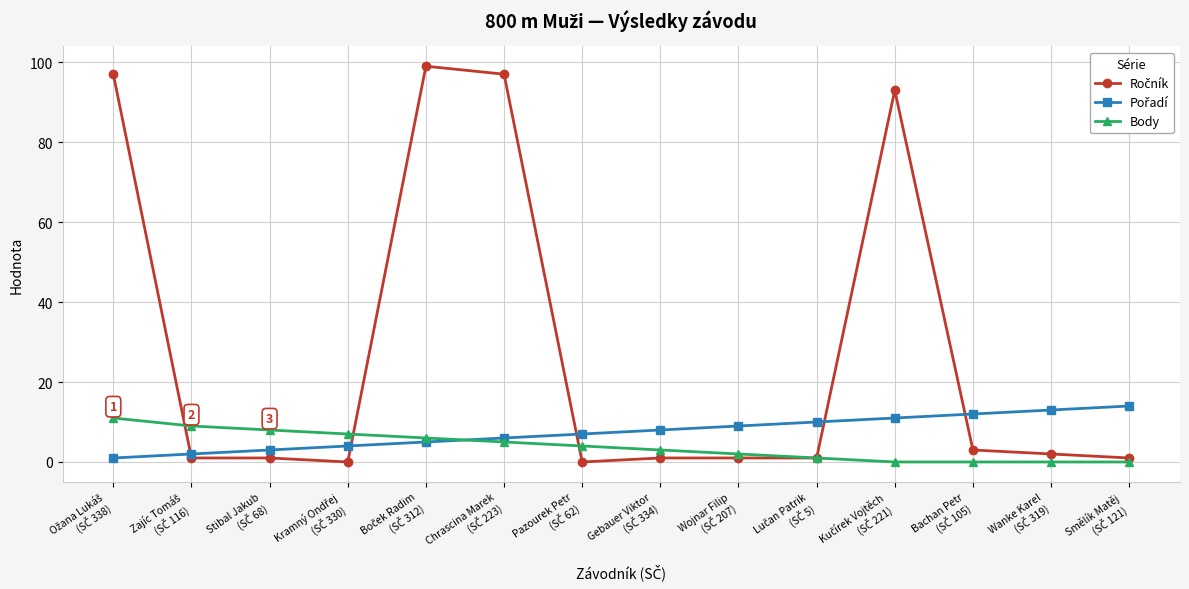

At how many categories does at least one series exceed 62?

4